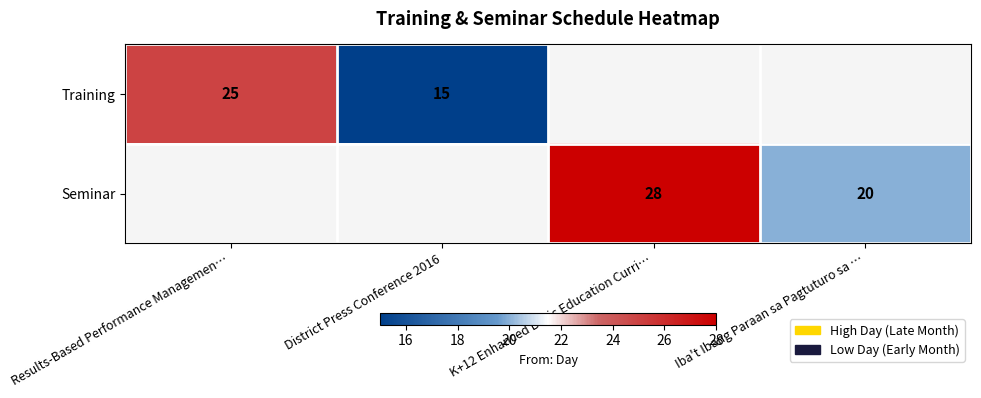

True or false: Seminar has a value of 32 at Iba't Ibang Paraan sa Pagtuturo sa ….

False